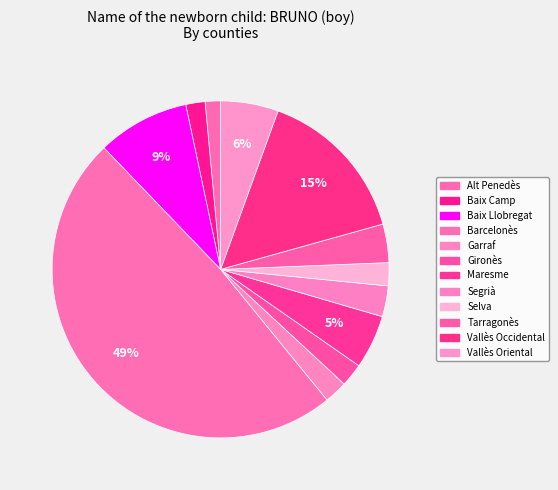

To the nearest percent, what percentage of the pie is Barcelonès?

49%